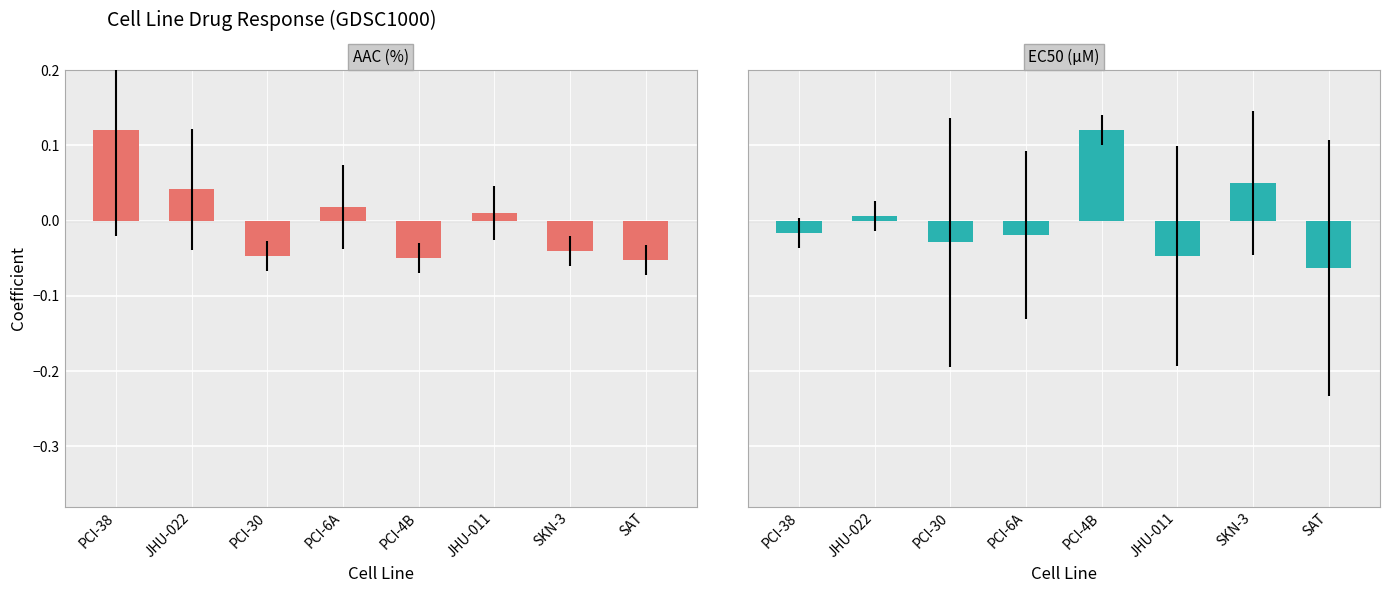

True or false: EC50 (µM) has a value of -0.0 at PCI-38.

True